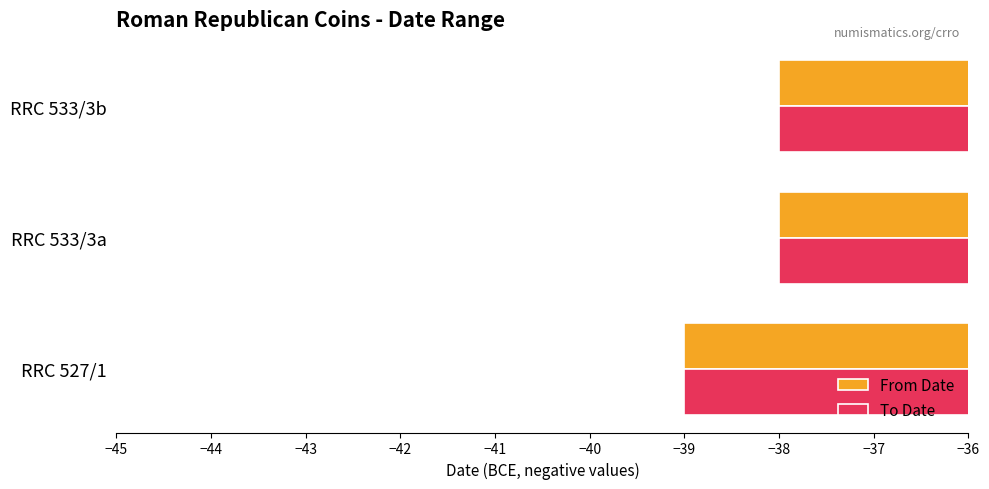

What is the average value of the To Date series?

-38